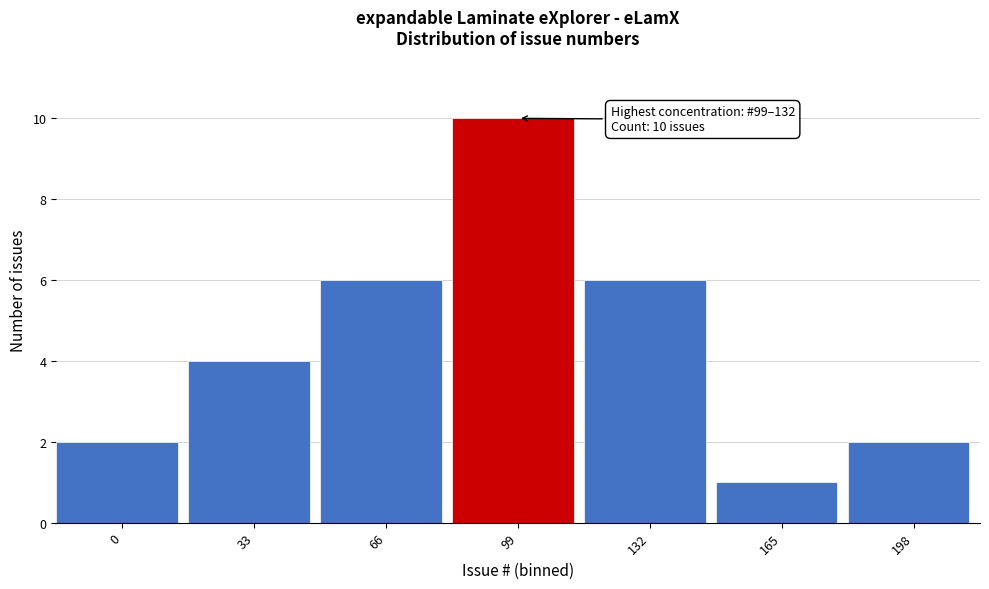

Reading right to left, list all the values displayed in this chart.

2	1	6	10	6	4	2